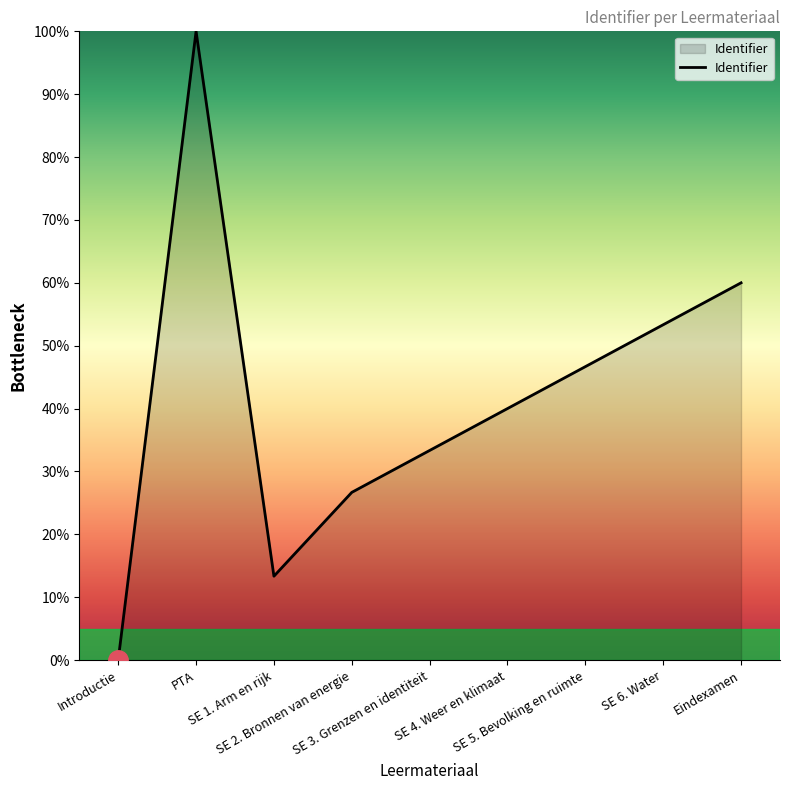

True or false: the data shows 33.3 at SE 3. Grenzen en identiteit.

True